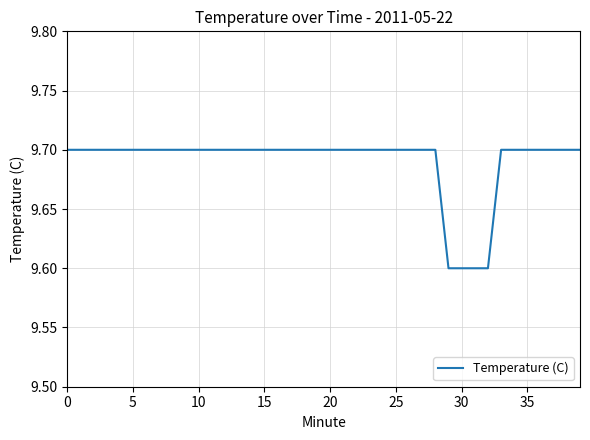

What is the greatest value displayed?

9.7